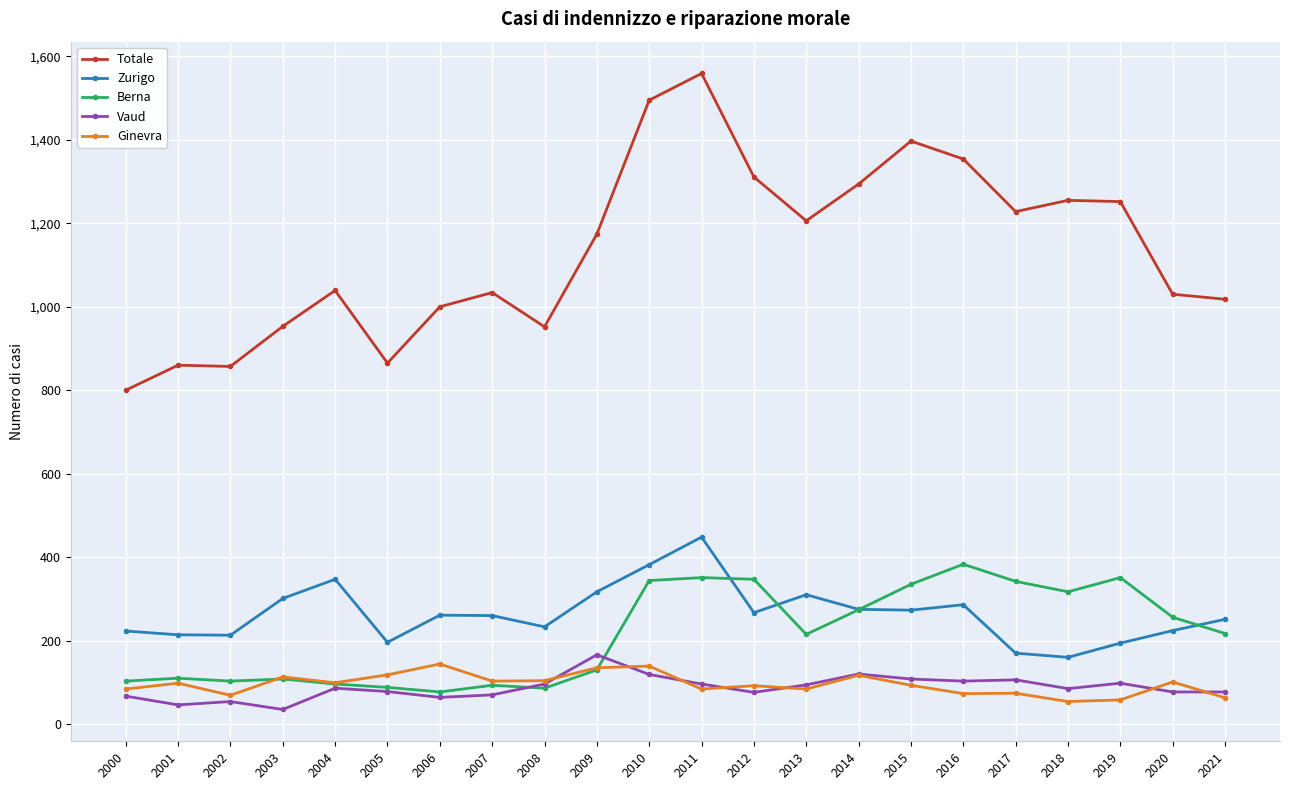

The Berna series shows 88 at 2005. True or false?

True